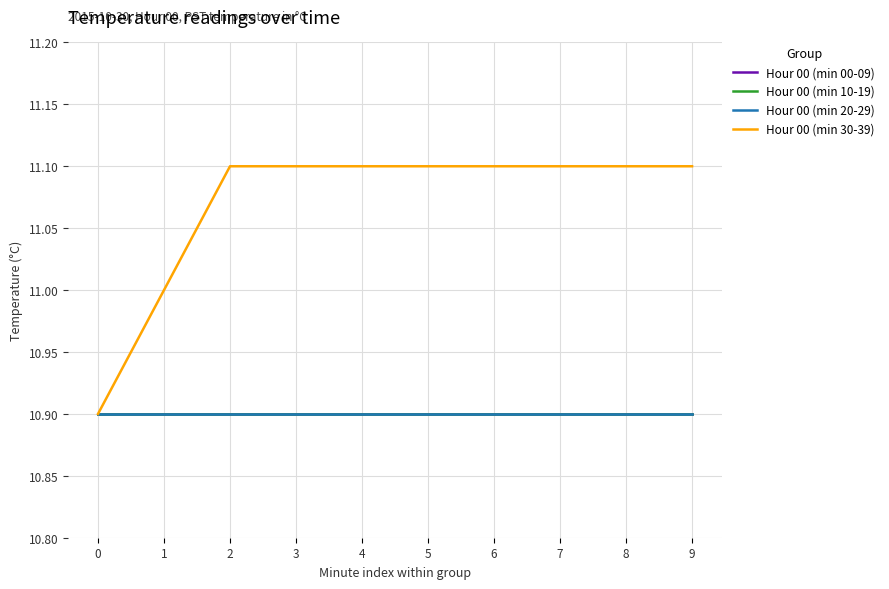

The value of Hour 00 (min 10-19) at 1 is 6.9. True or false?

False